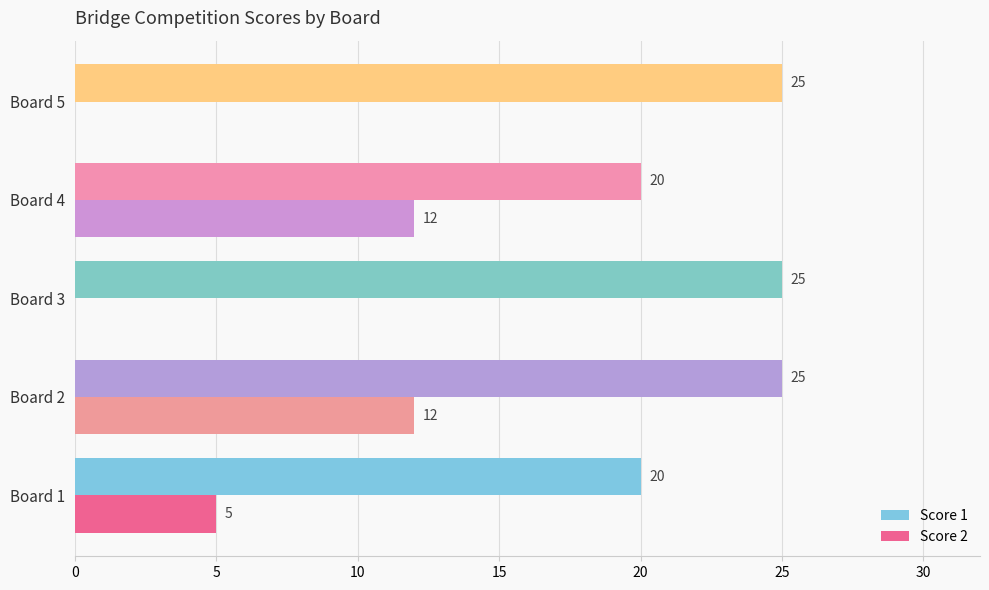

How many Score 1 values are between 20 and 25?

5